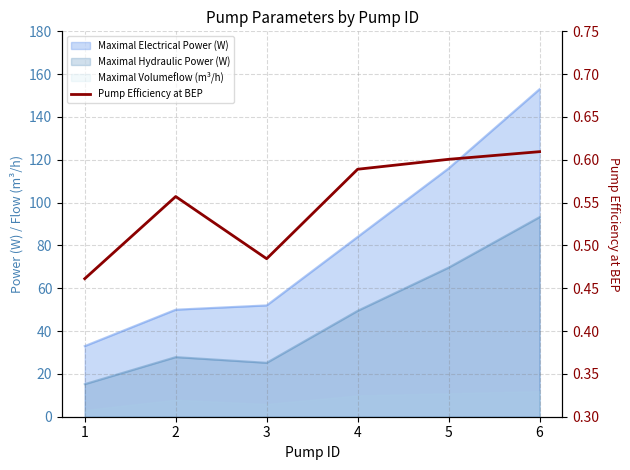

How many categories are shown in the chart?

6